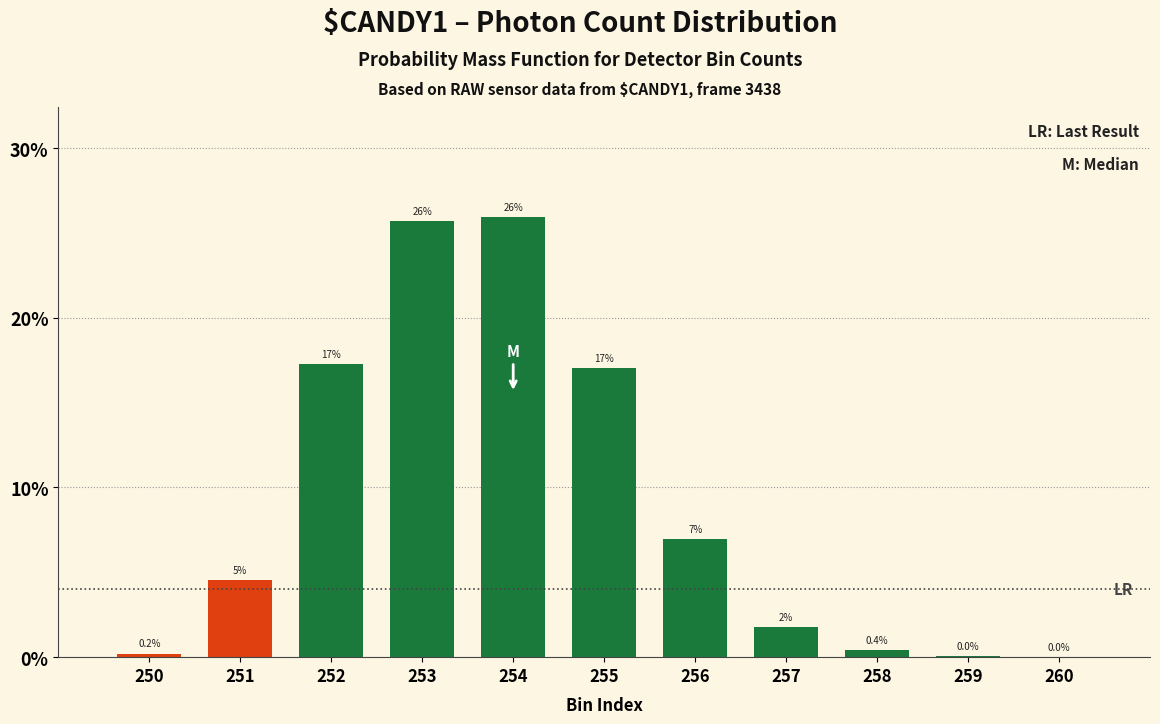

What is the sum of all values?

100.0